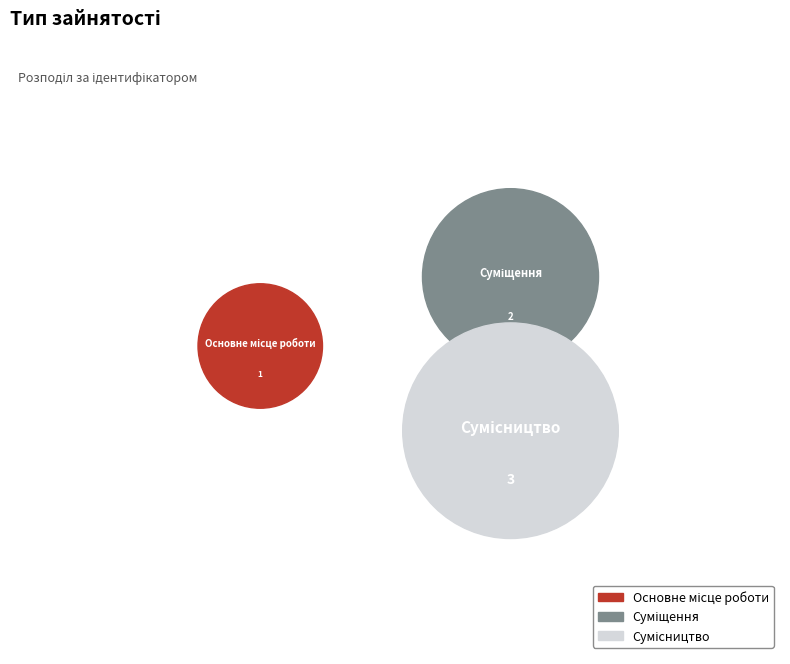

Which category has the biggest portion of the pie?

Сумісництво